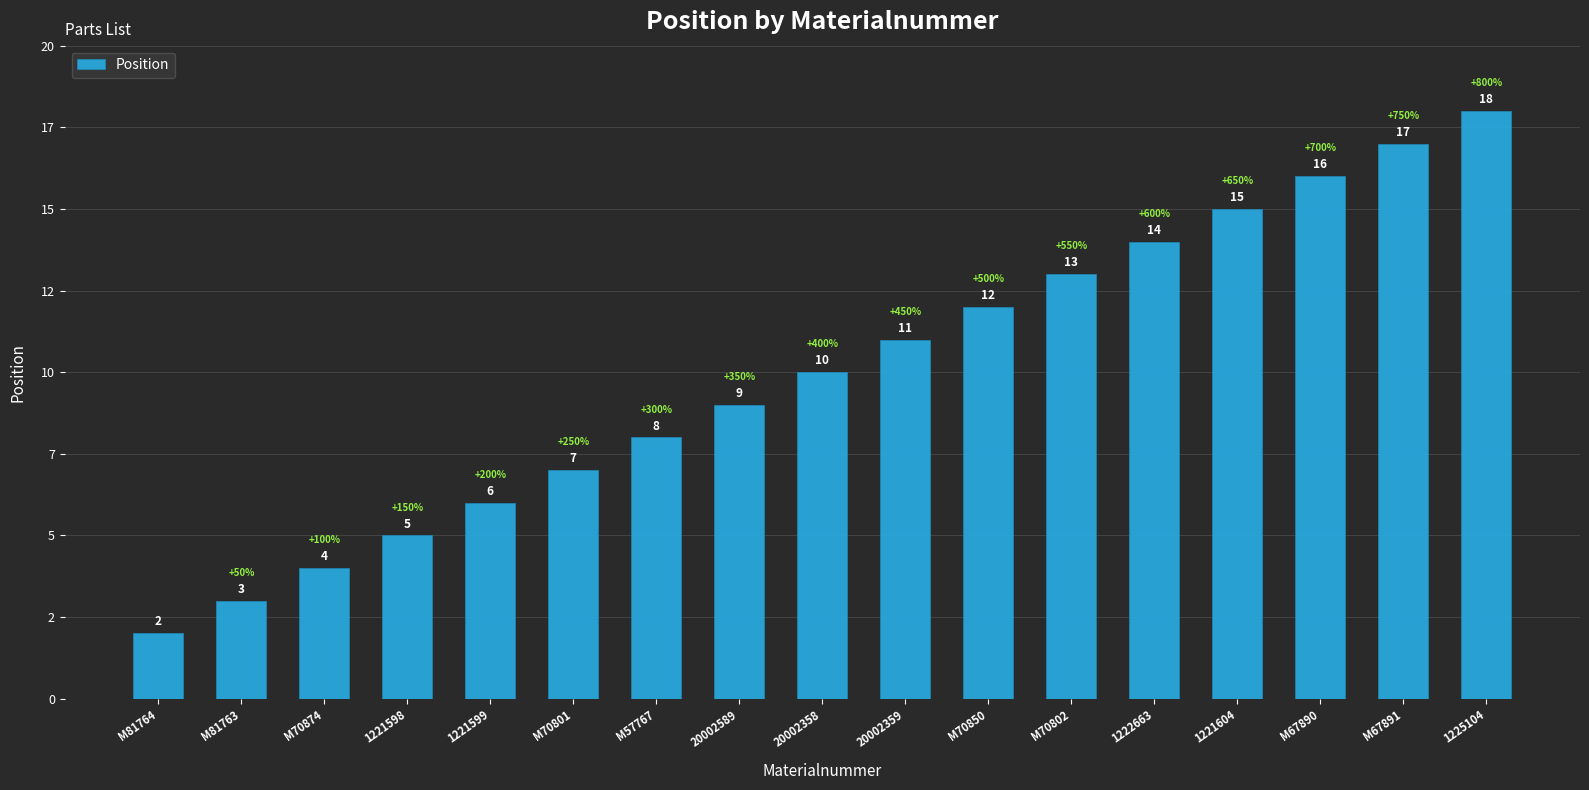

Are the bars horizontal?

No